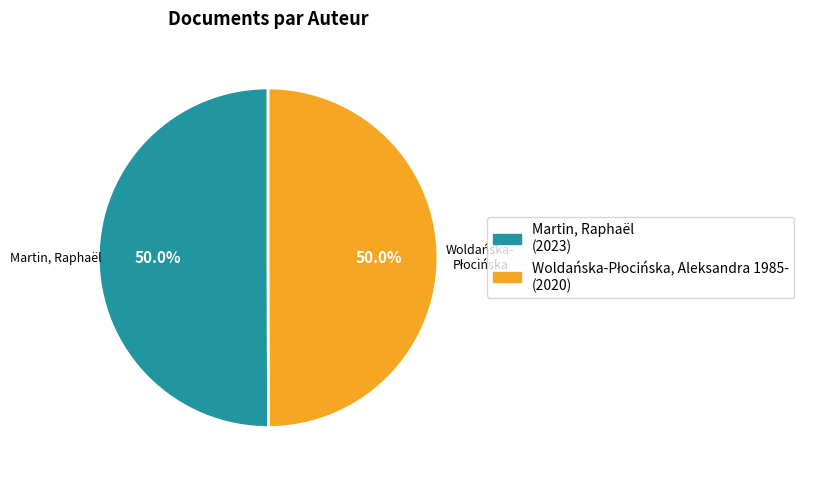

How many slices are in this pie chart?

2